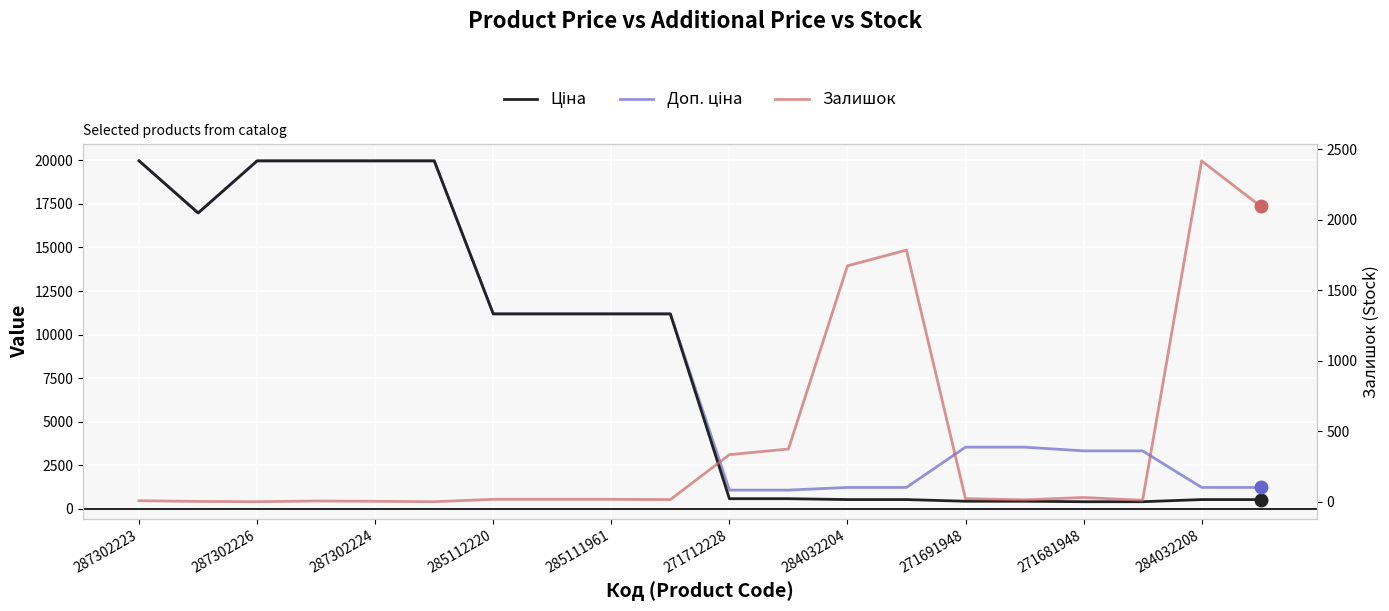

What is the value of the Доп. ціна point at the 11th from the left?

1081.7